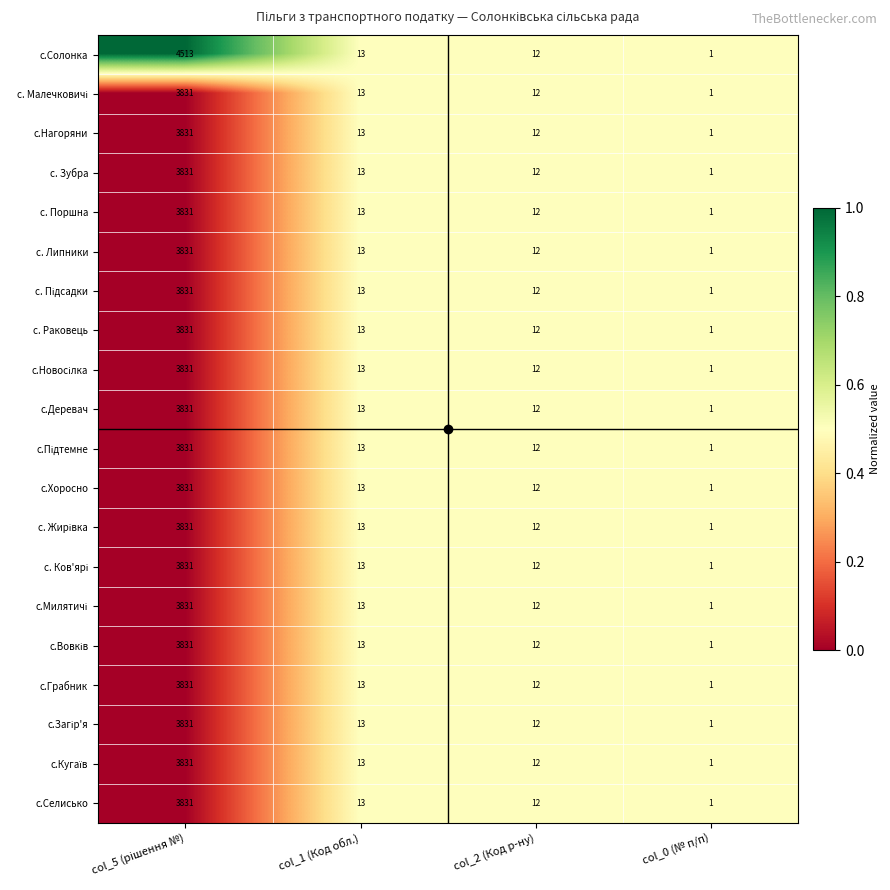

The value of с.Селисько at col_2 (Код р-ну) is 19. True or false?

False